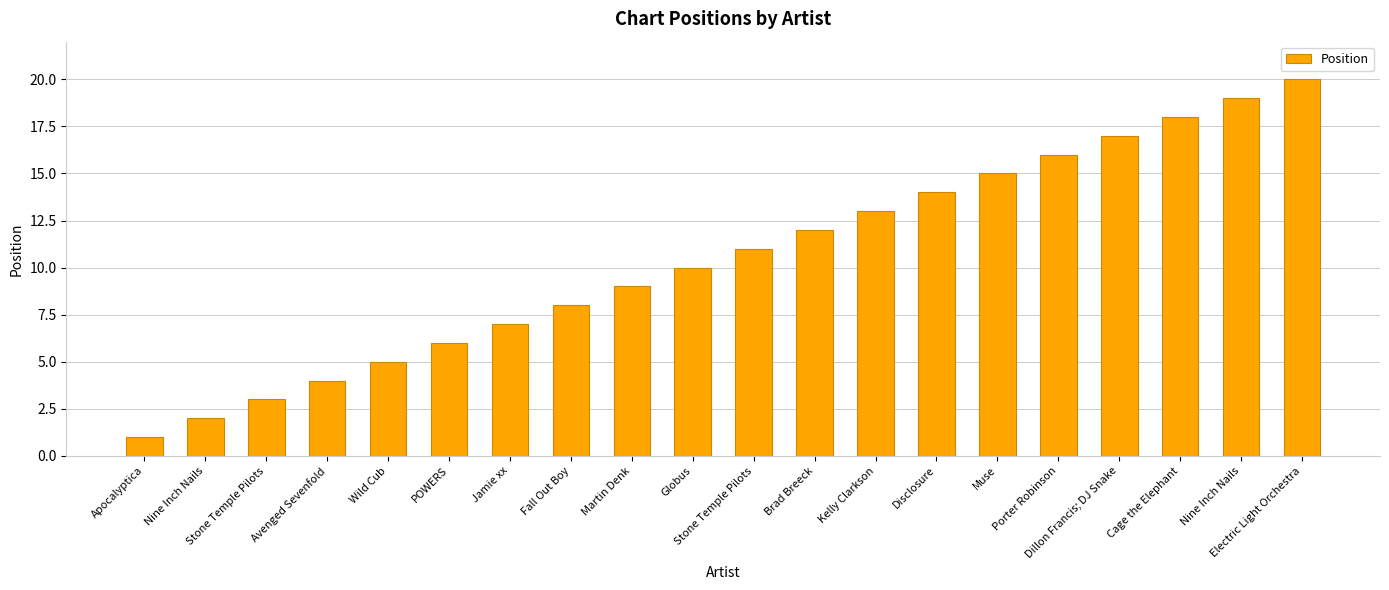

At which label does the data first exceed 11?

Brad Breeck